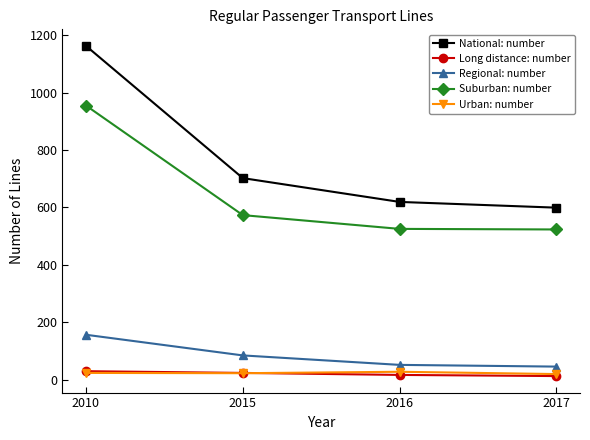

True or false: Suburban: number and Urban: number cross at least once.

False